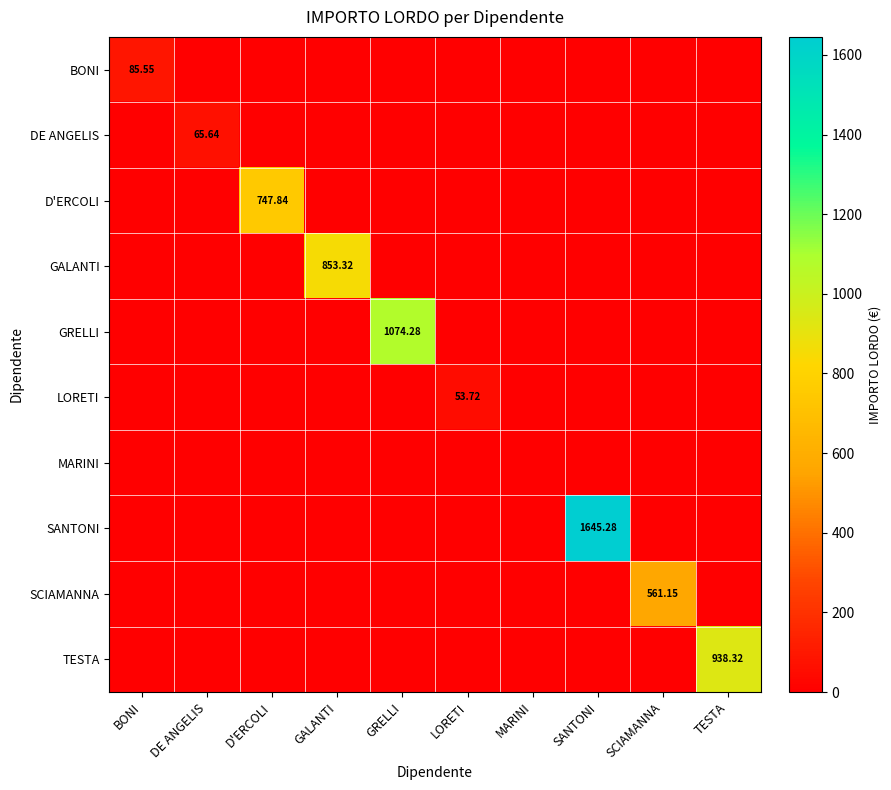

At which category is the sum across all series the highest?

SANTONI